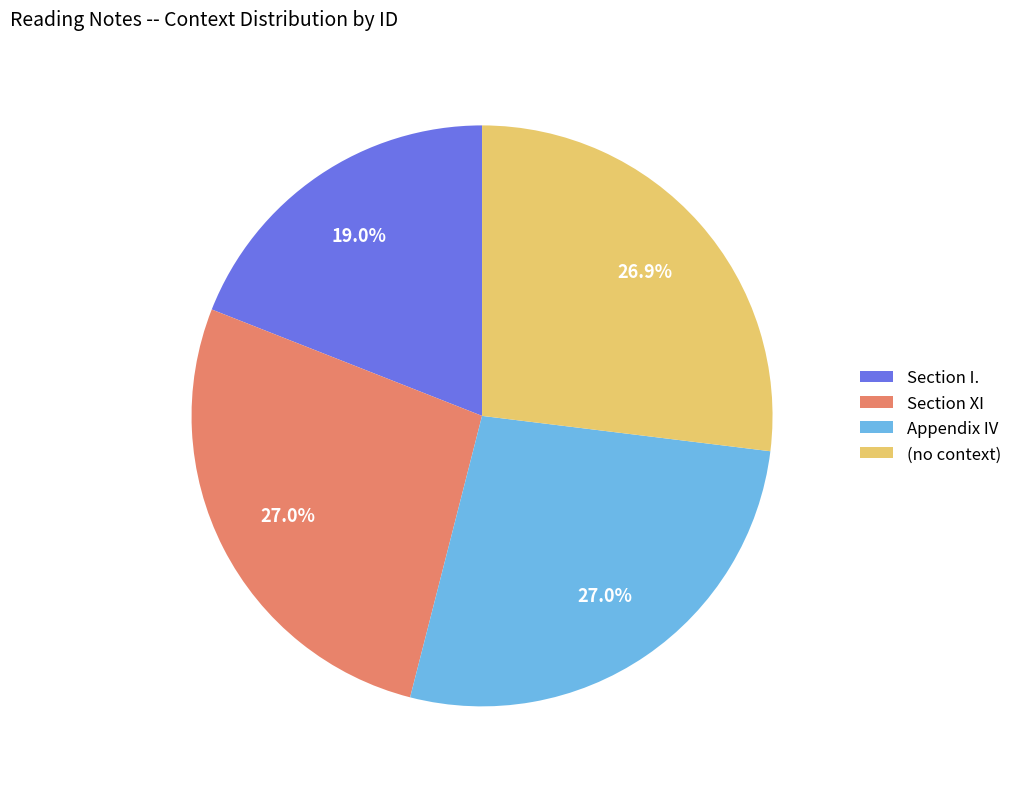

To the nearest percent, what is the combined percentage of Section XI and Appendix IV?

54%